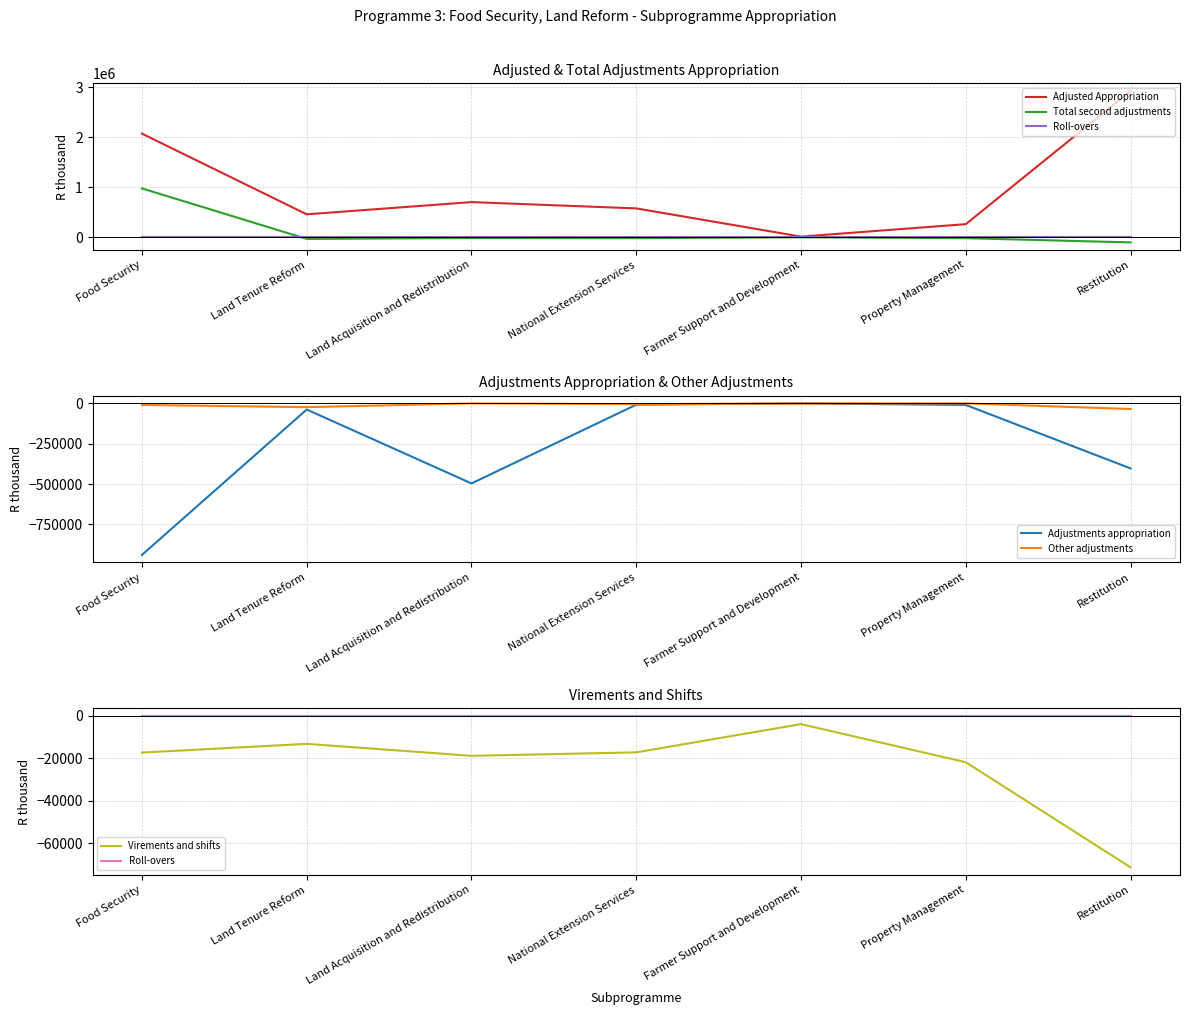

Where is the first local minimum for Adjusted Appropriation?

Land Tenure Reform